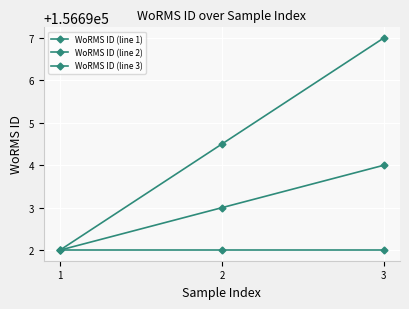

What is the highest value of the WoRMS ID (line 3) series?

156697.0